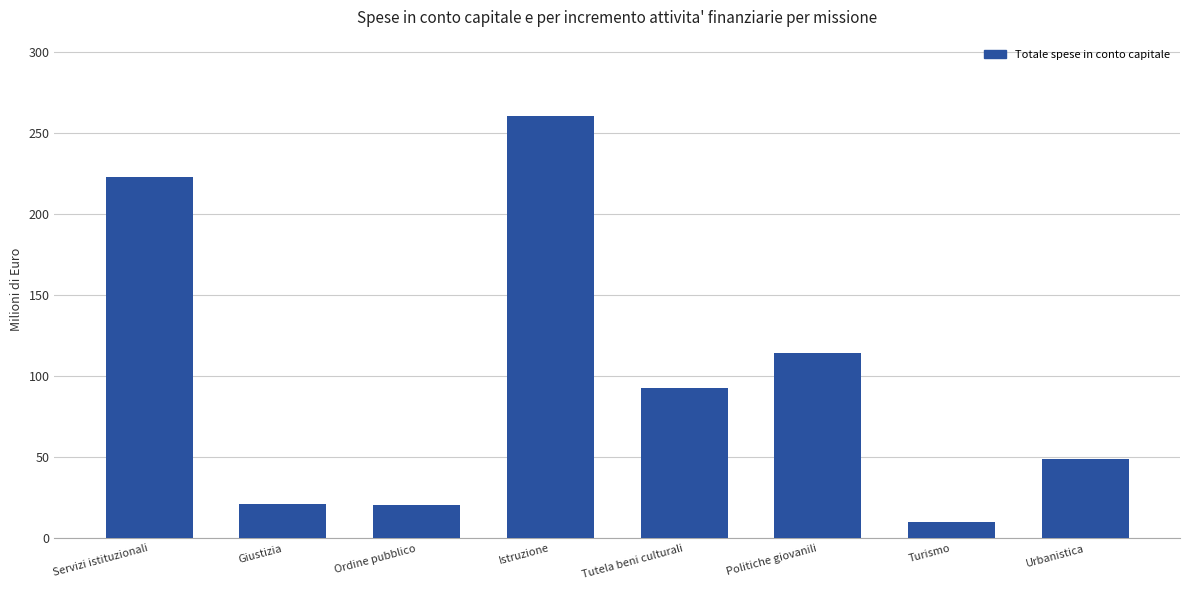

What is the sum of all values?

791.2